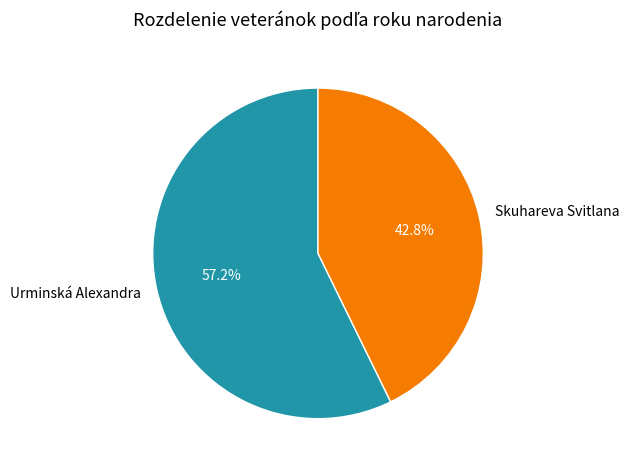

What percentage is the Urminská Alexandra slice, to the nearest percent?

57%